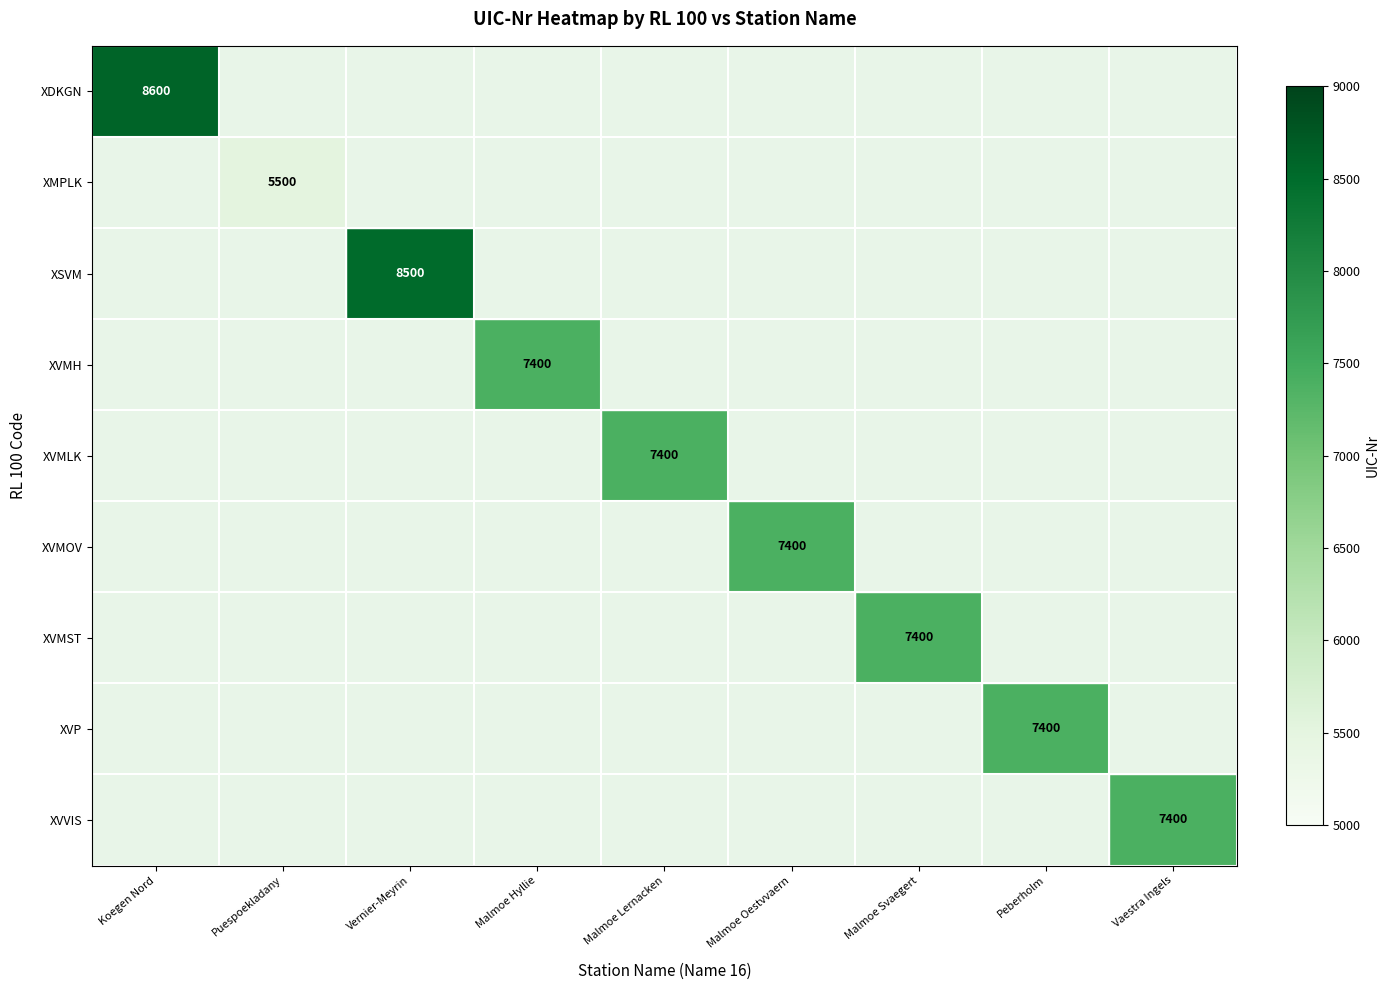

Which label corresponds to the largest value in the chart?

Koegen Nord